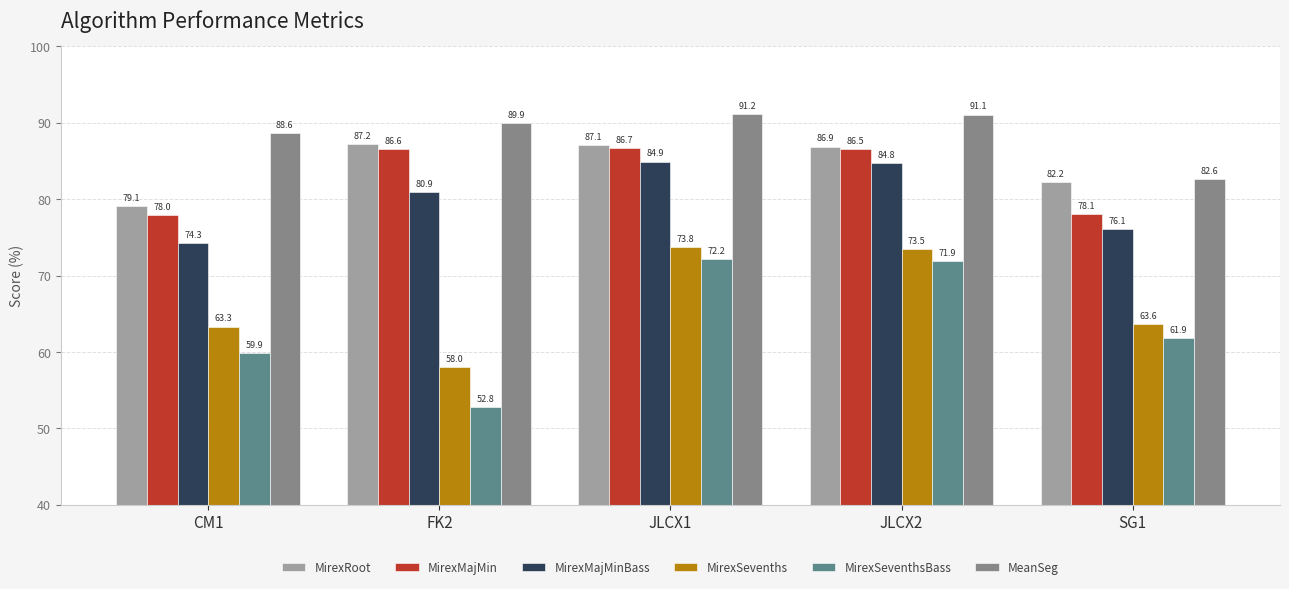

What is the approximate value of MeanSeg at FK2?

89.9